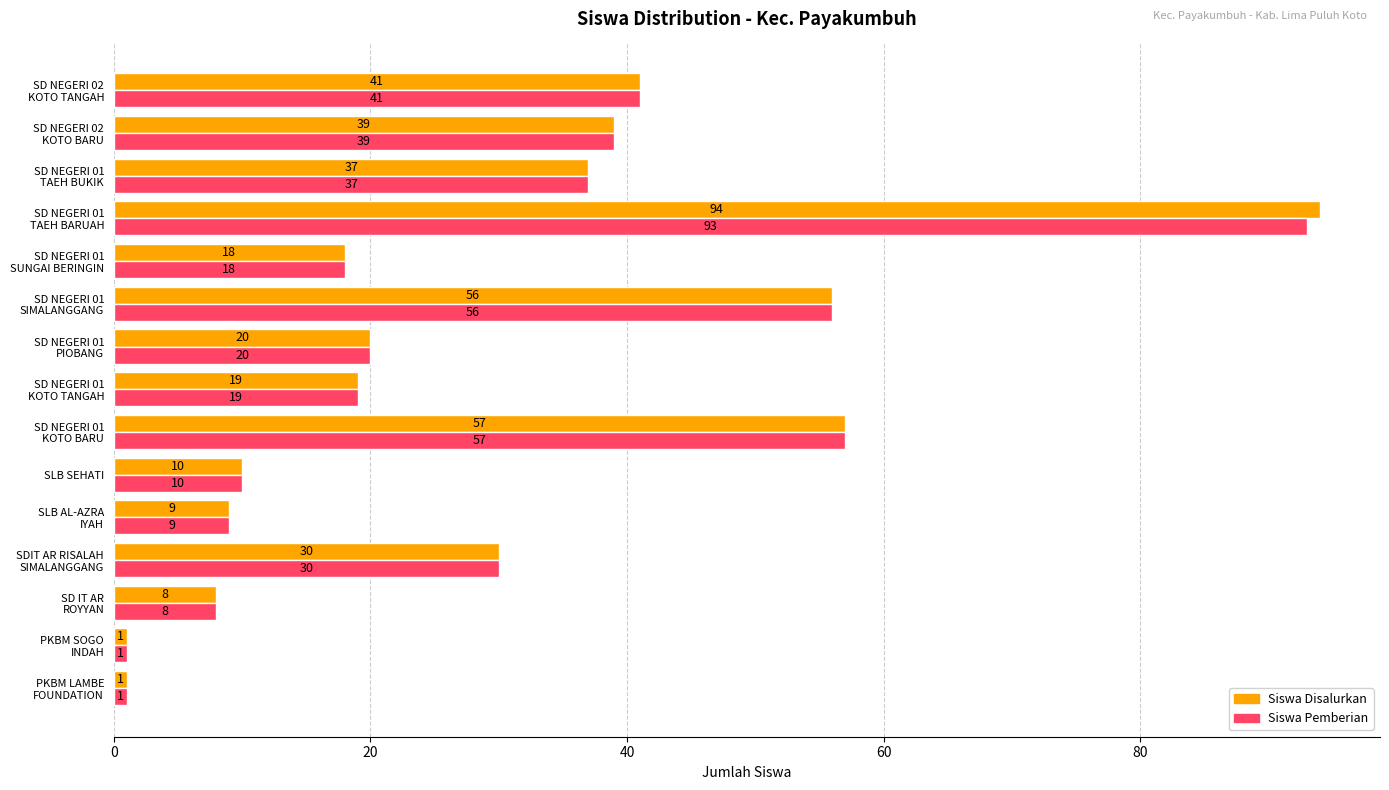

List the series in order of their peak value, lowest first.

Siswa Pemberian, Siswa Disalurkan